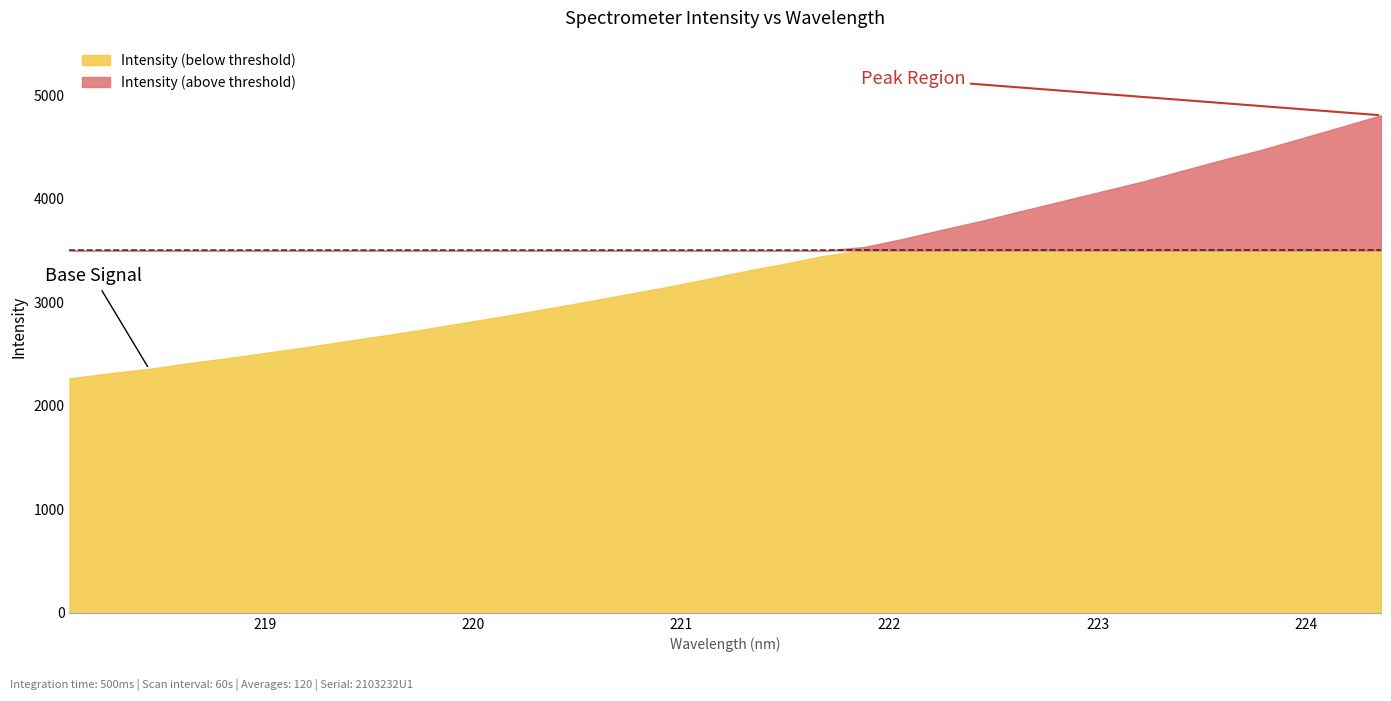

True or false: there are more than 0 points higher than both neighbors.

False